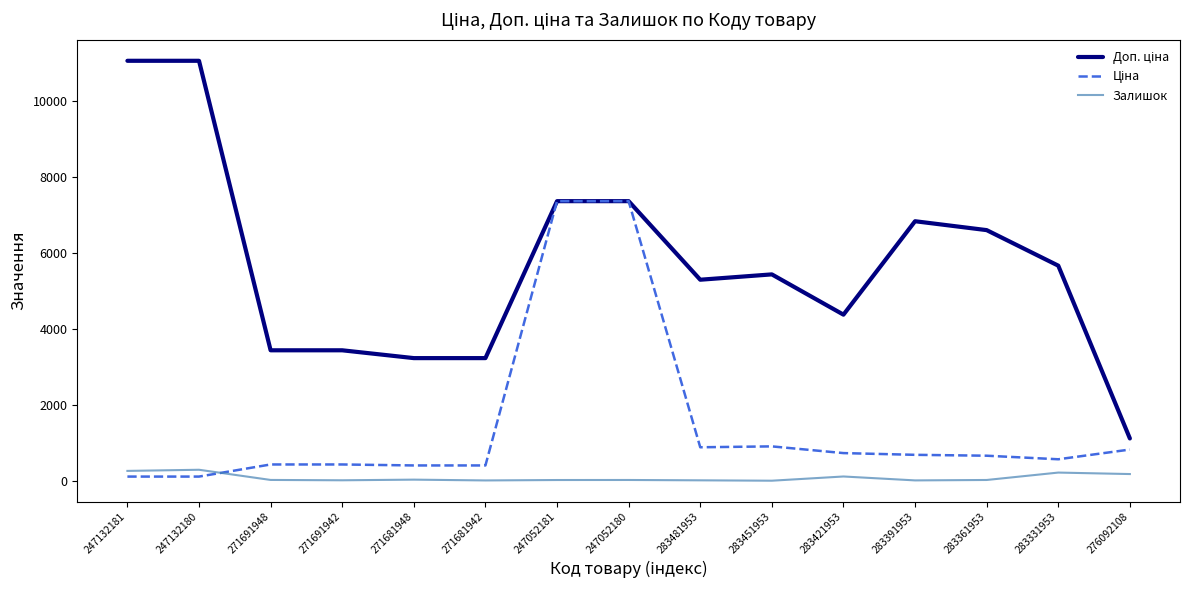

What is the maximum value shown in the chart?

11055.0